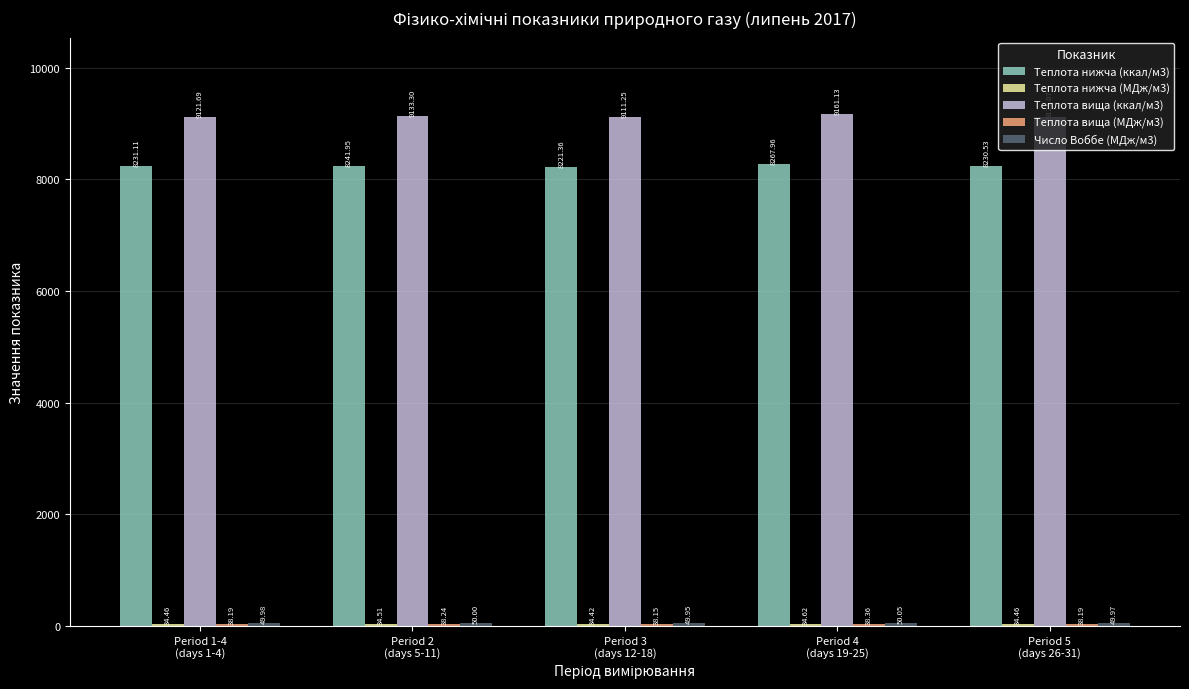

What value does the Теплота нижча (ккал/м3) series have at Period 4
(days 19-25)?

8268.0